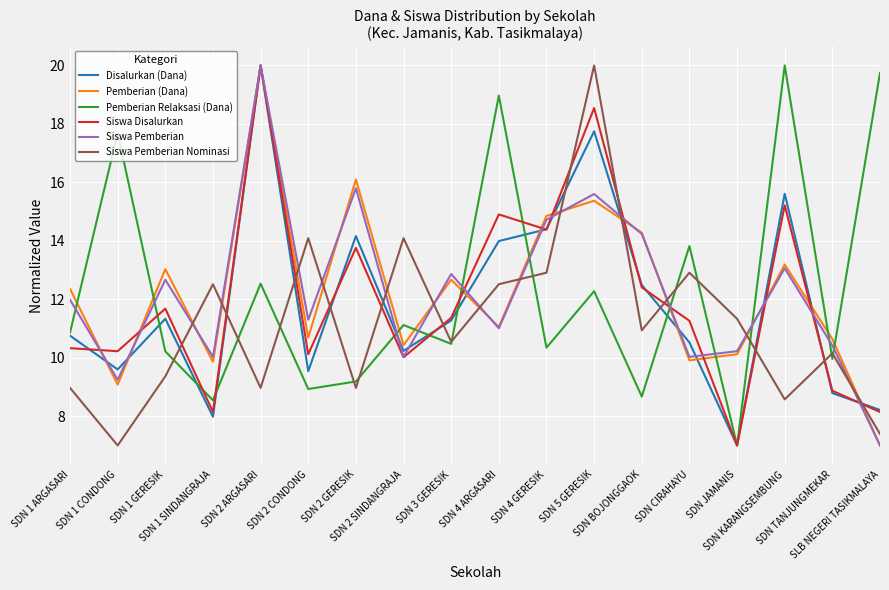

What value does the Pemberian (Dana) series have at SDN 3 GERESIK?

12.7